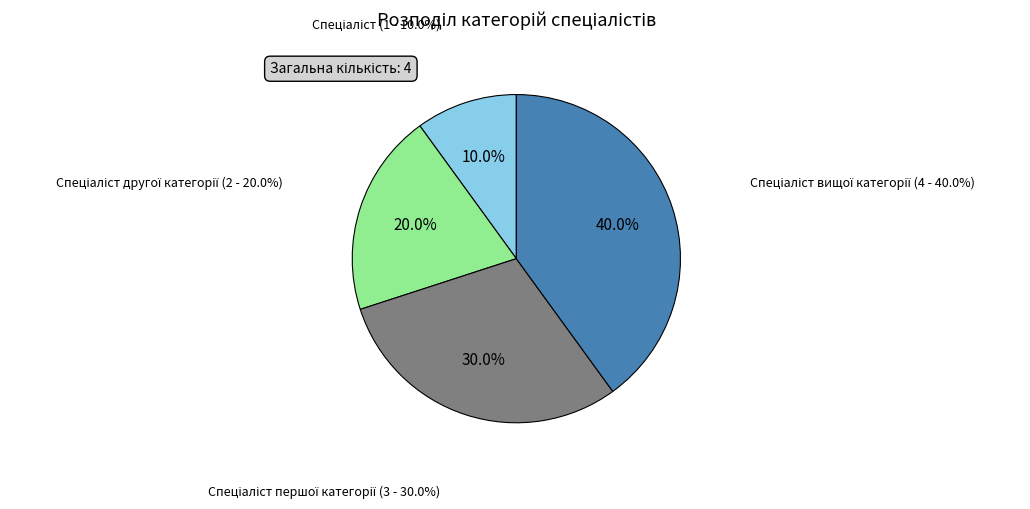

How many slices are in this pie chart?

4